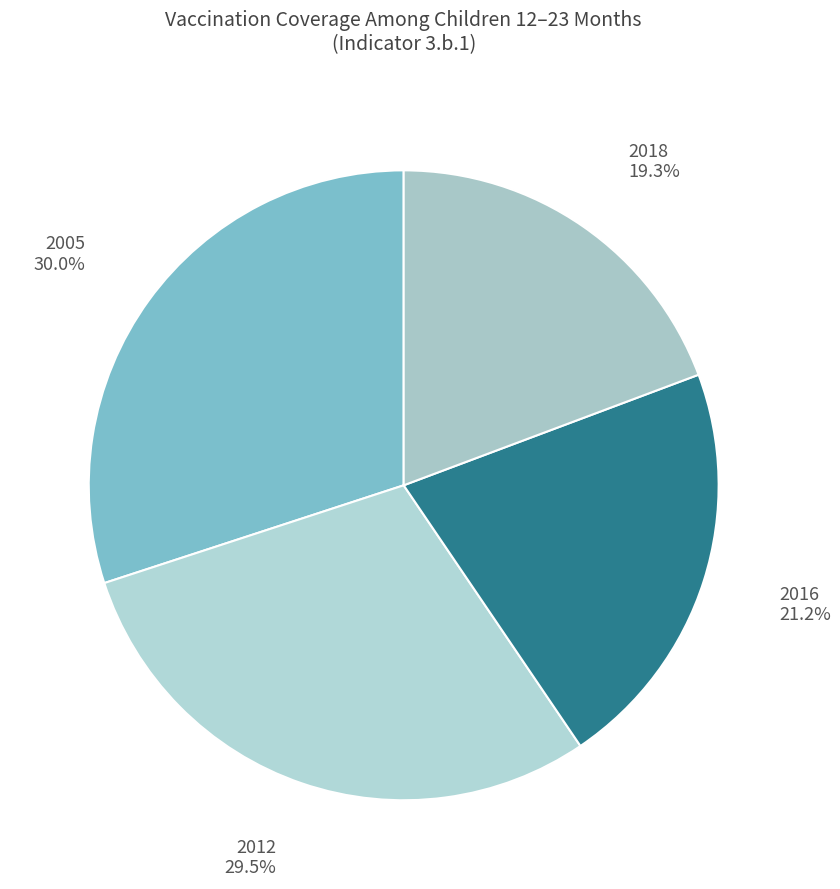

To the nearest percent, what portion does 2018 represent?

19%